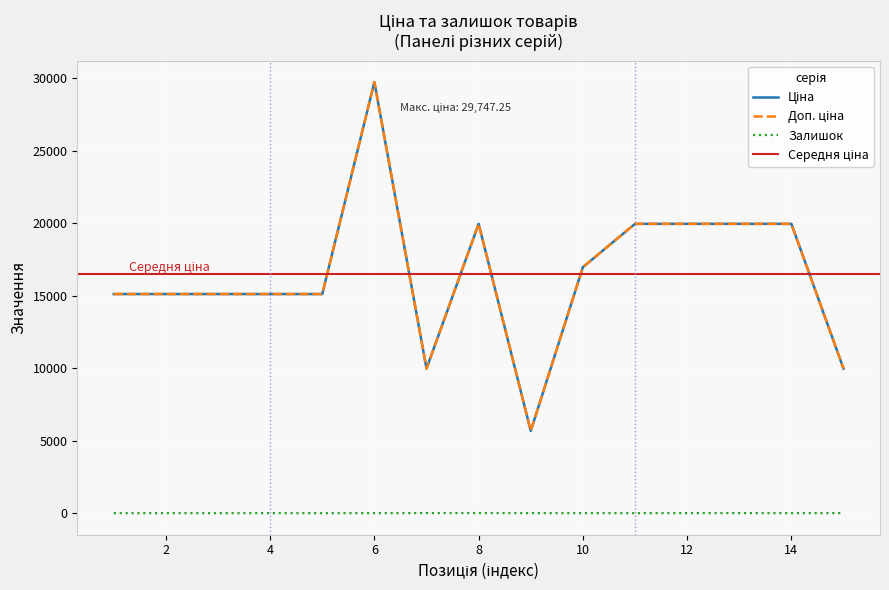

Reading right to left, list all the values displayed in this chart.

Ціна: 15=9975.0	14=19964.2	13=19964.2	12=19964.2	11=19964.2	10=16976.3	9=5673.8	8=19964.2	7=9975.0	6=29747.2	5=15120.0	4=15120.0	3=15120.0	2=15120.0	1=15120.0
Доп. ціна: 15=9975.0	14=19964.2	13=19964.2	12=19964.2	11=19964.2	10=16976.3	9=5673.8	8=19964.2	7=9975.0	6=29747.2	5=15120.0	4=15120.0	3=15120.0	2=15120.0	1=15120.0
Залишок: 15=5.0	14=0.0	13=3.0	12=5.0	11=0.0	10=2.0	9=2.0	8=7.0	7=7.0	6=0.0	5=0.0	4=0.0	3=0.0	2=0.0	1=0.0